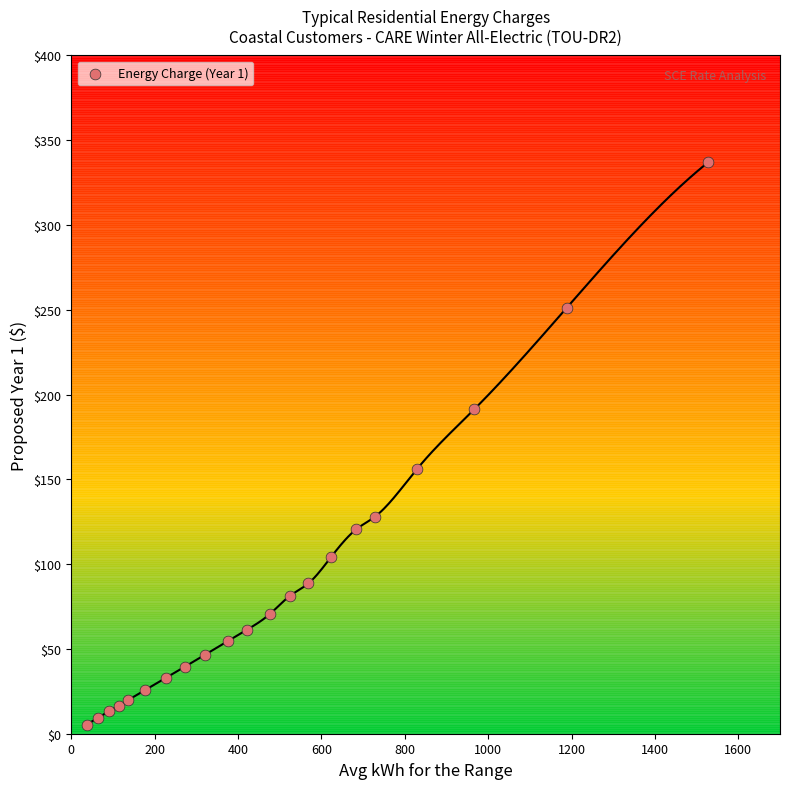

What is the range of X values (max minus min)?

1491.0